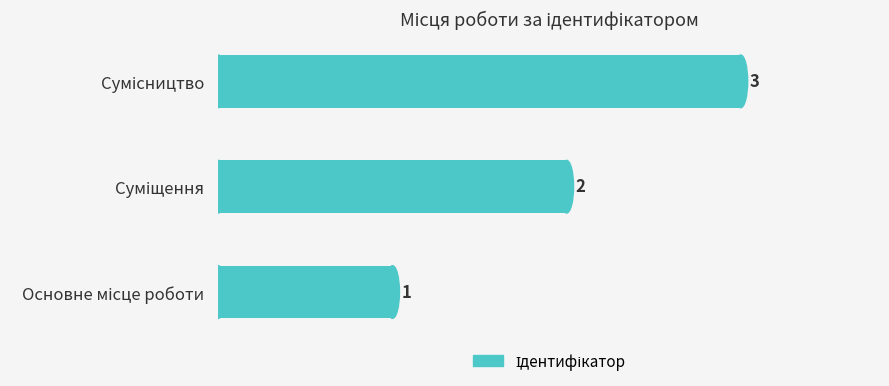

What is the maximum value shown in the chart?

3